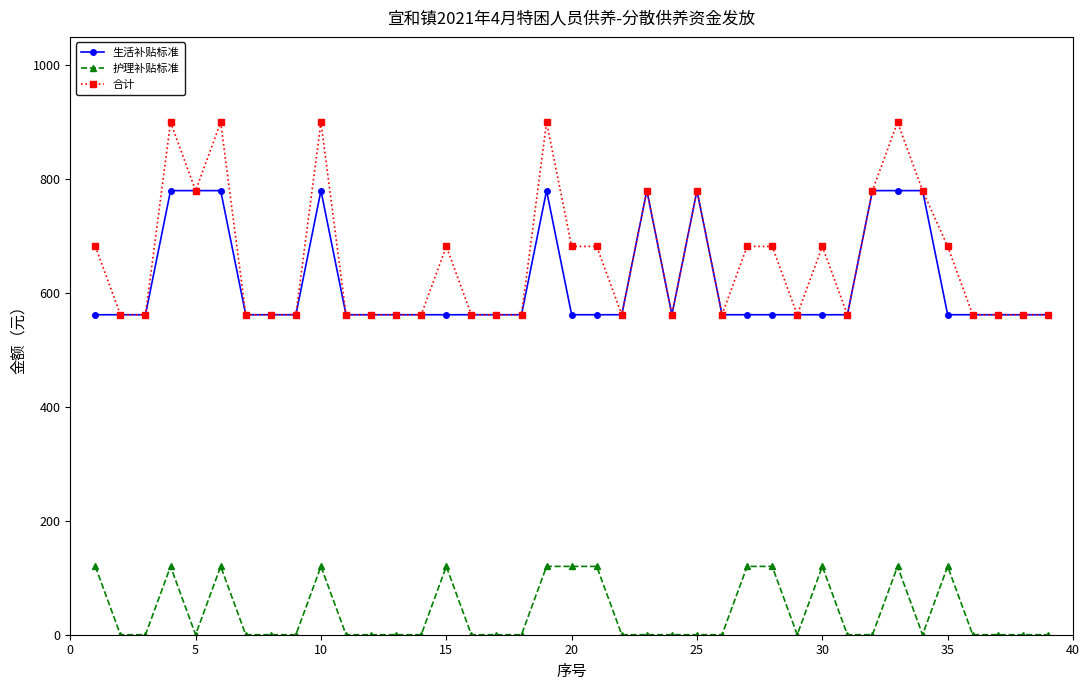

Rank the series by their maximum value, from highest to lowest.

合计, 生活补贴标准, 护理补贴标准